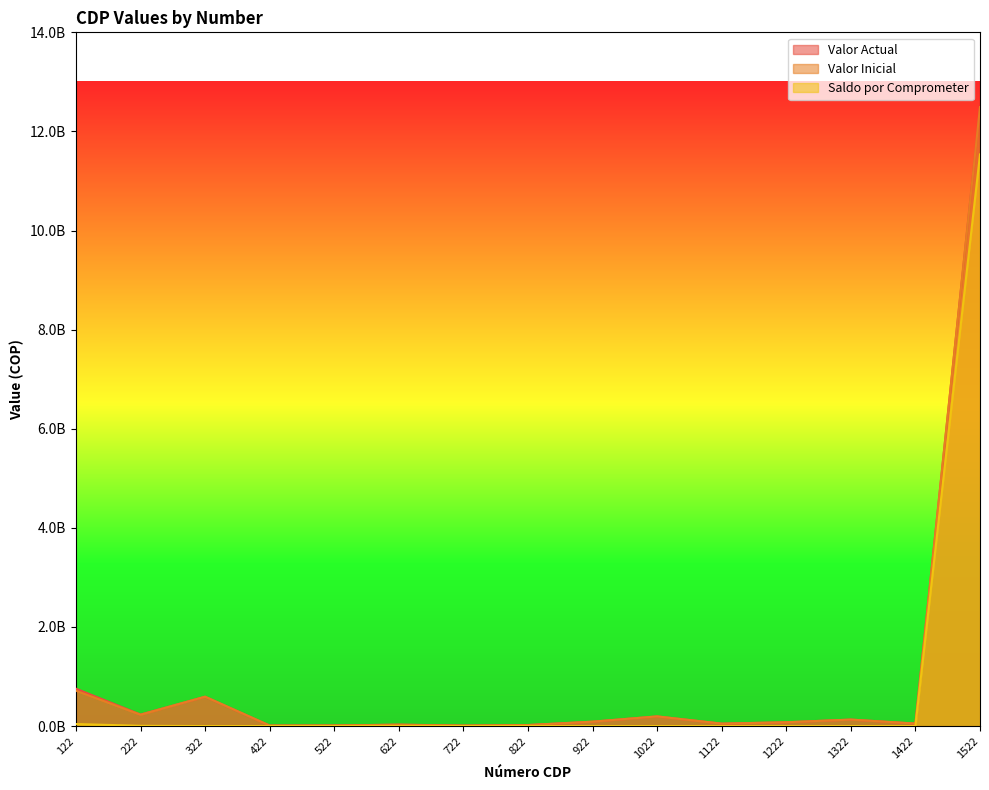

What is the difference between the second highest and second lowest values in the Saldo por Comprometer series?

40987629